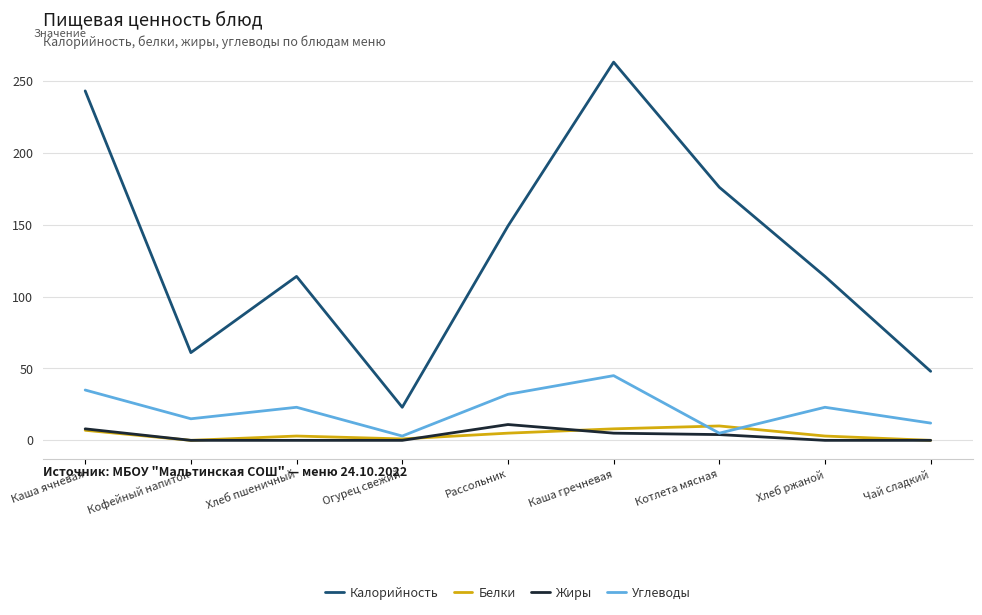

True or false: Углеводы has a value of 13 at Хлеб ржаной.

False